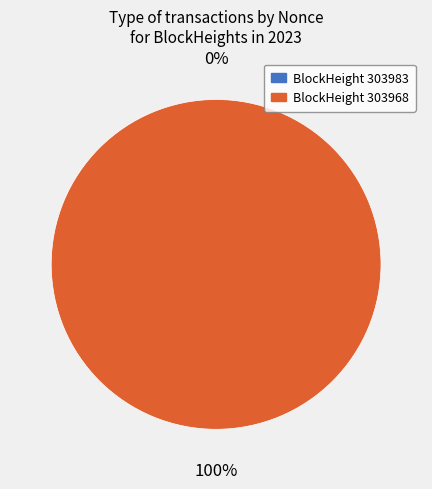

How many segments does this pie chart have?

2